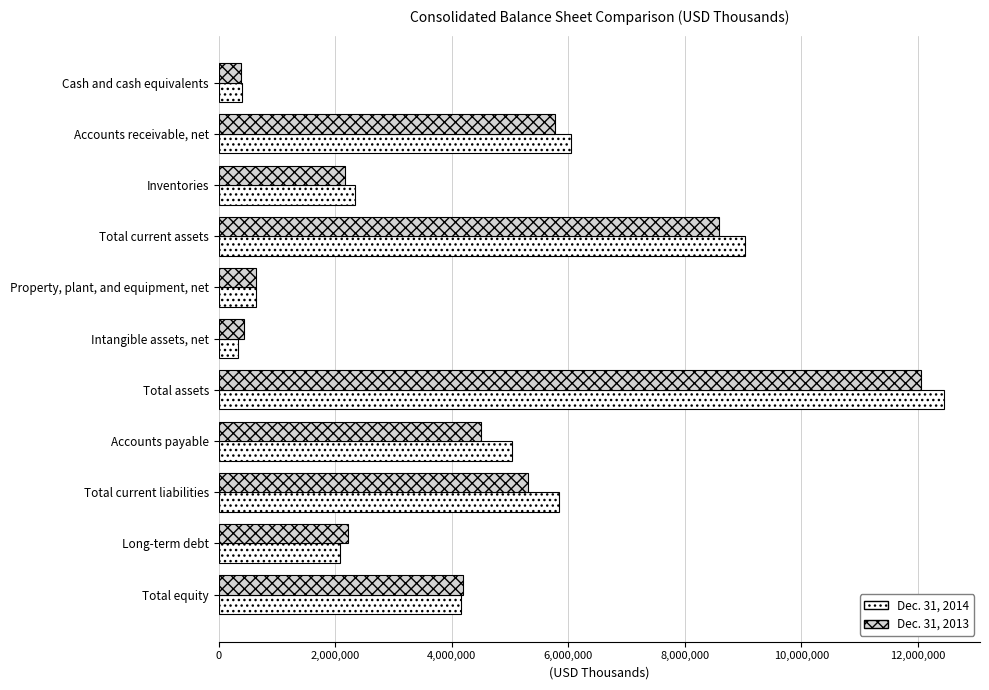

Where is Dec. 31, 2013 nearest to the value 6225742?

Accounts receivable, net